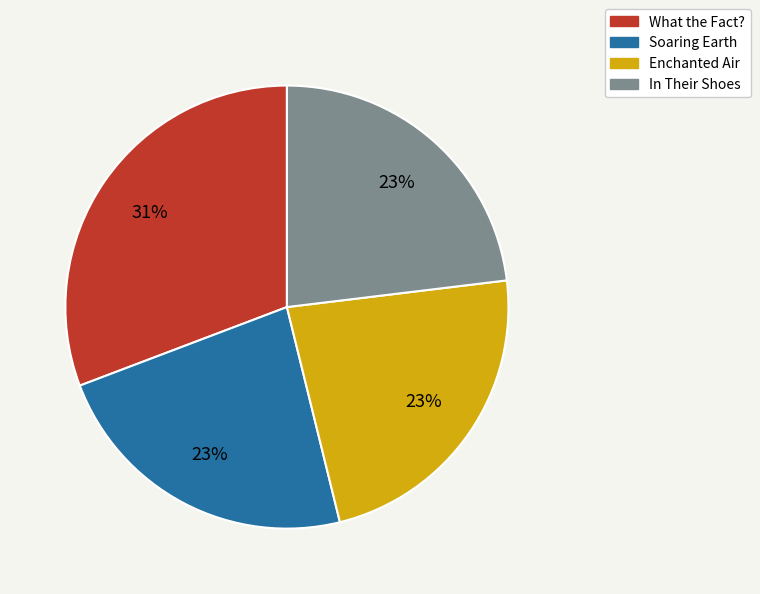

Do In Their Shoes and What the Fact? together represent more than half of the pie?

Yes